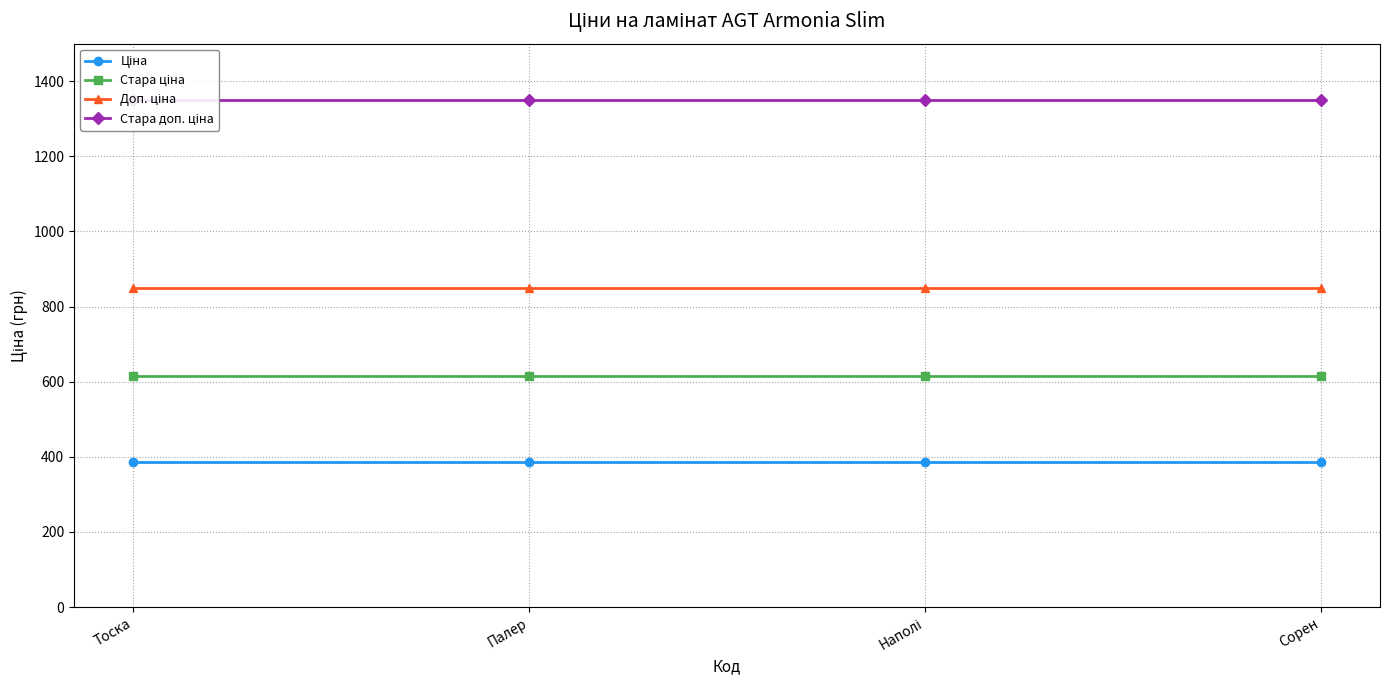

Which series has the widest spread of values?

Ціна